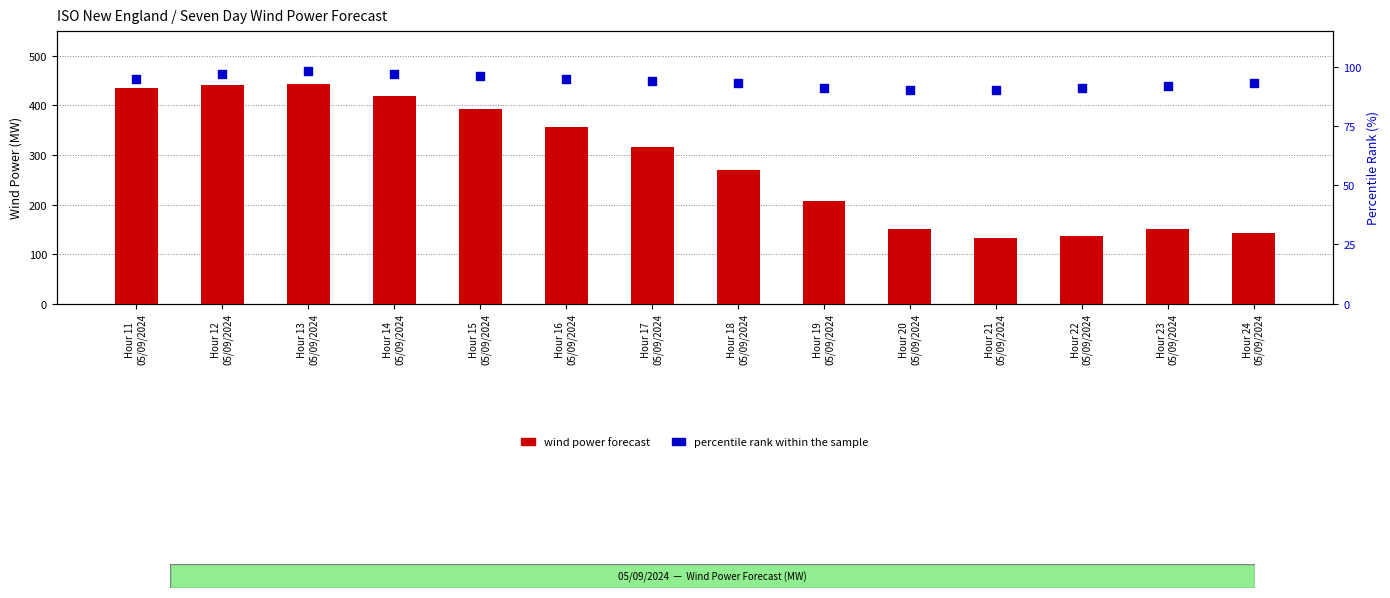

What is the total value across all series at Hour 20
05/09/2024?

240